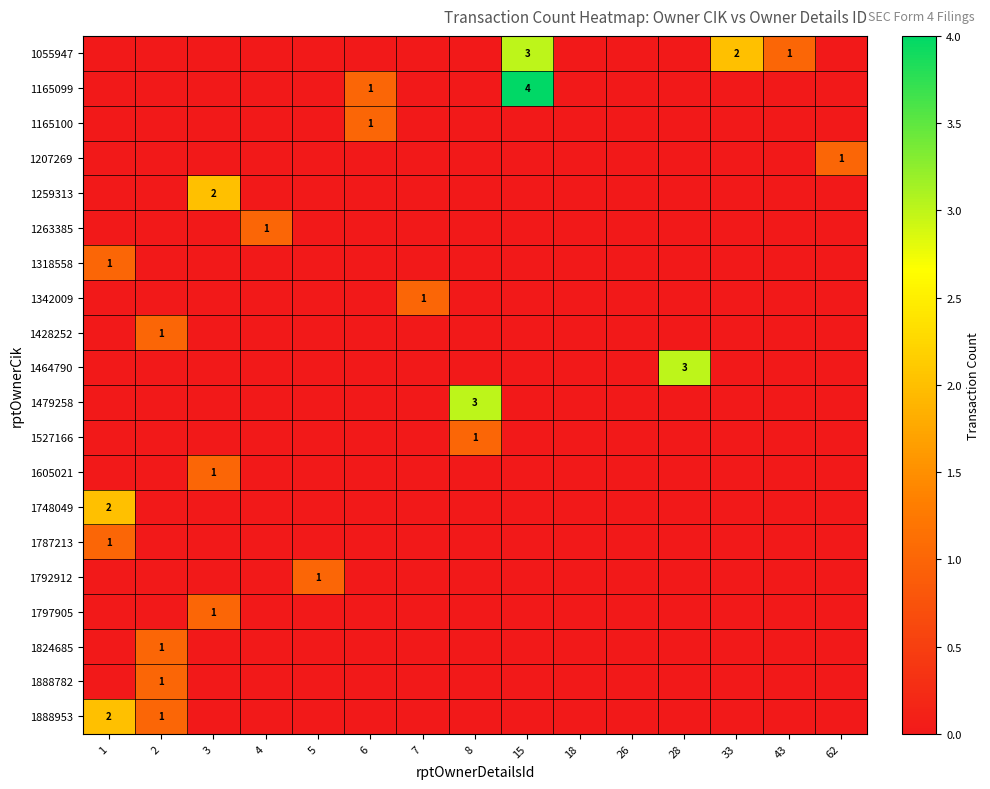

True or false: 1527166 has a value of -1 at 62.

False